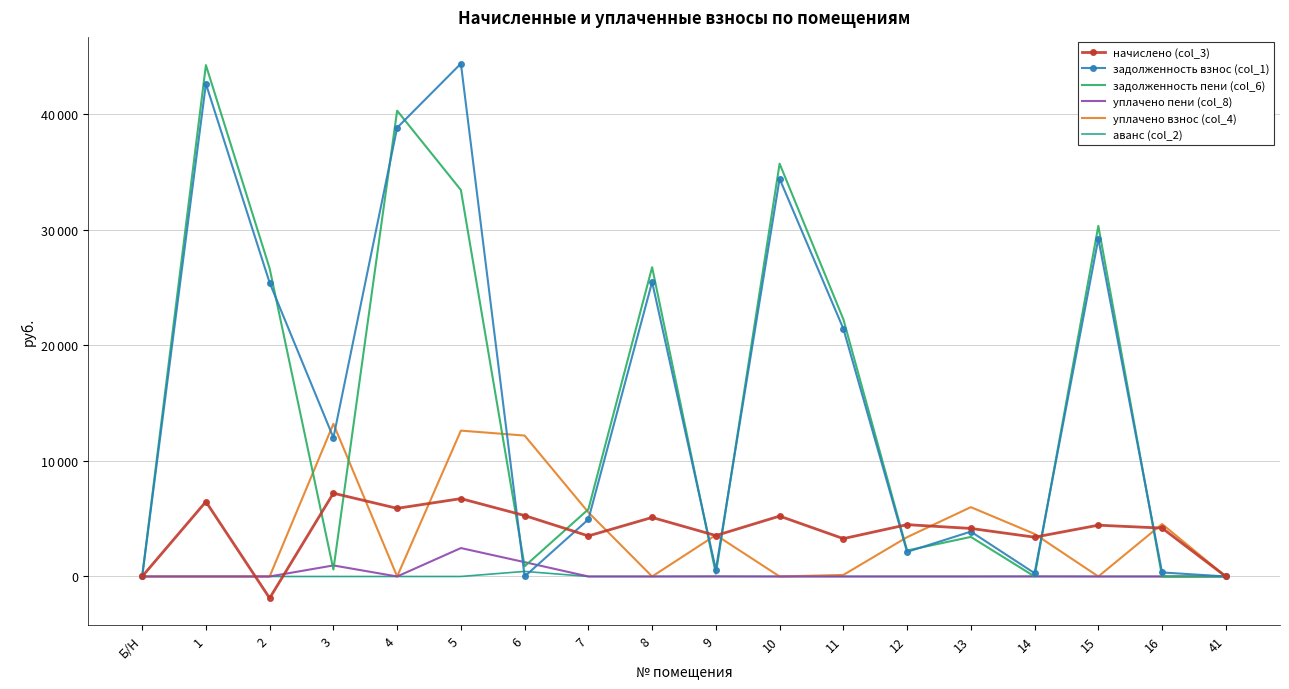

True or false: начислено (col_3) has a value of 5647.1 at 13.

False